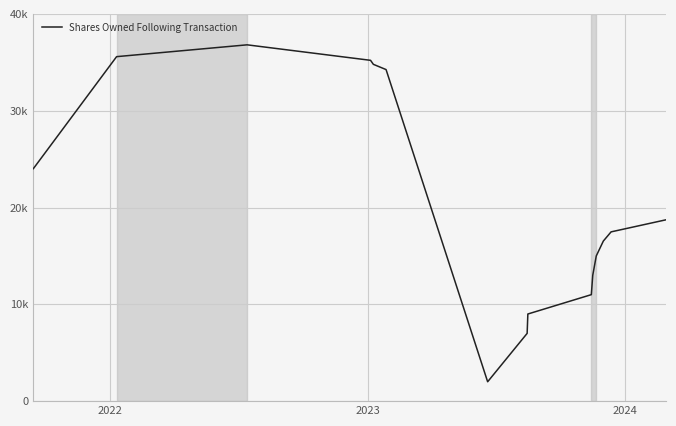

Does the chart have visible grid lines?

Yes